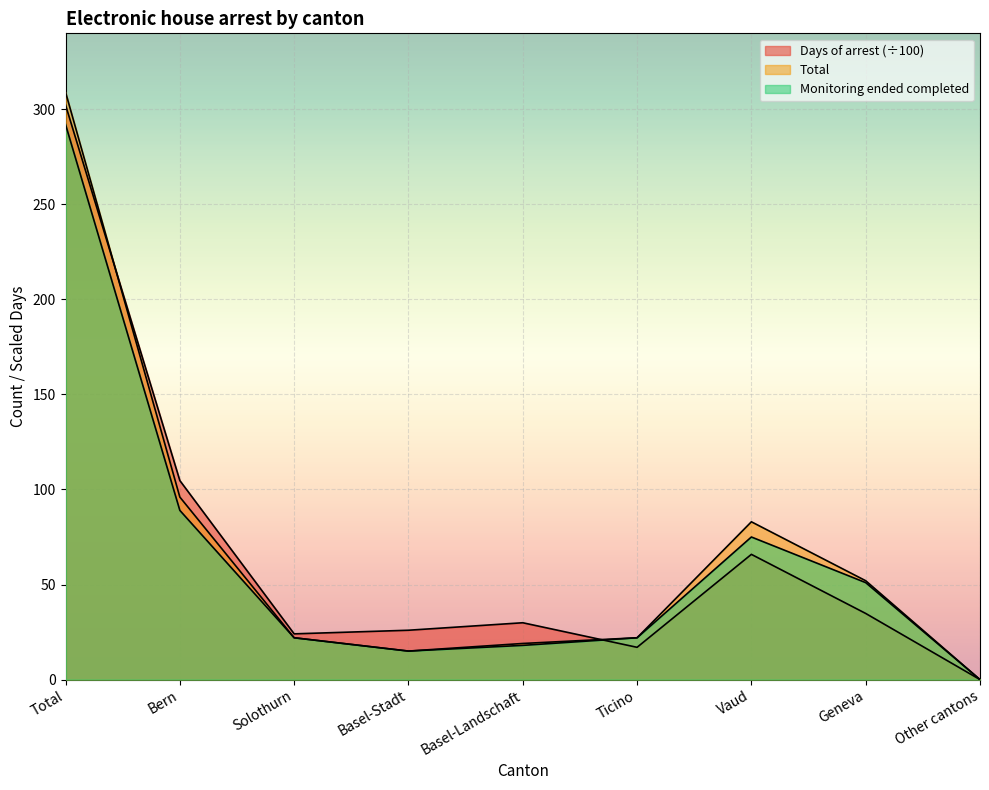

How many intersections are there between Days of arrest and Total?

2